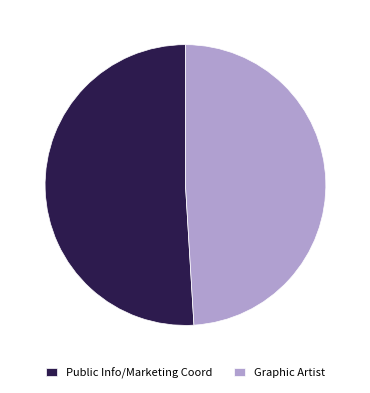

Do Public Info/Marketing Coord and Graphic Artist together represent more than half of the pie?

Yes